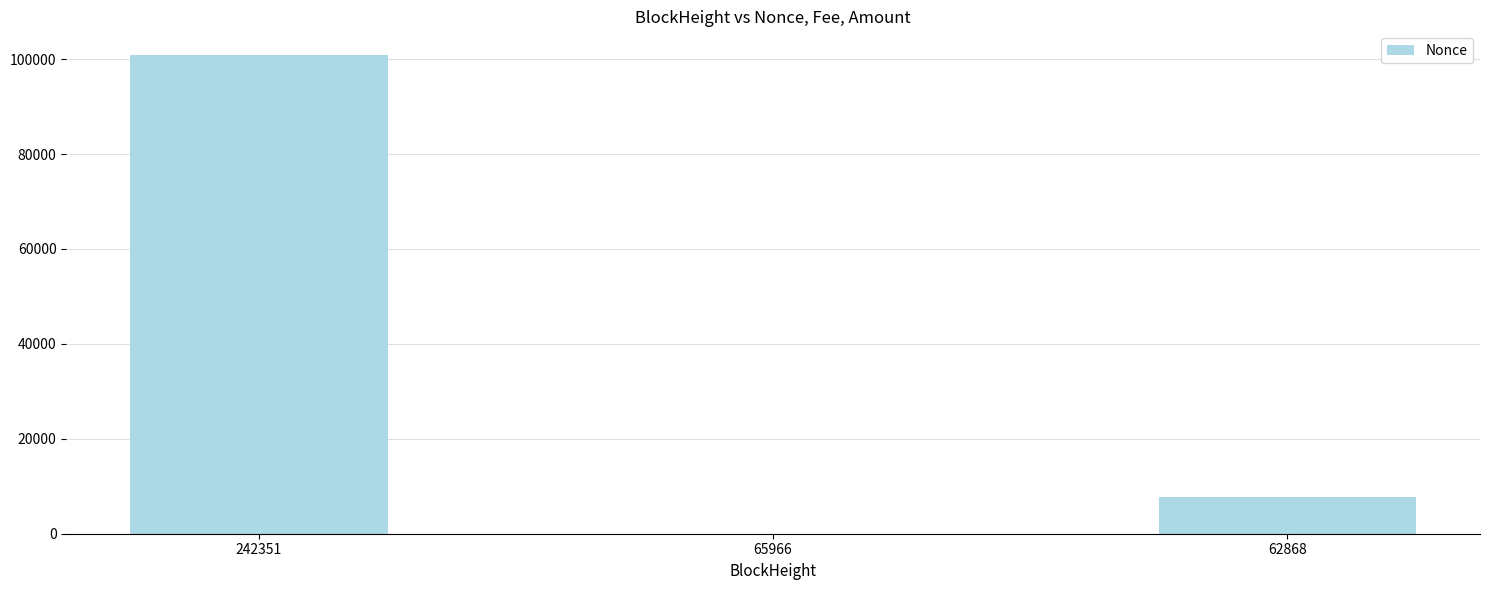

What is the sum of the values at 65966 and 62868?

7712